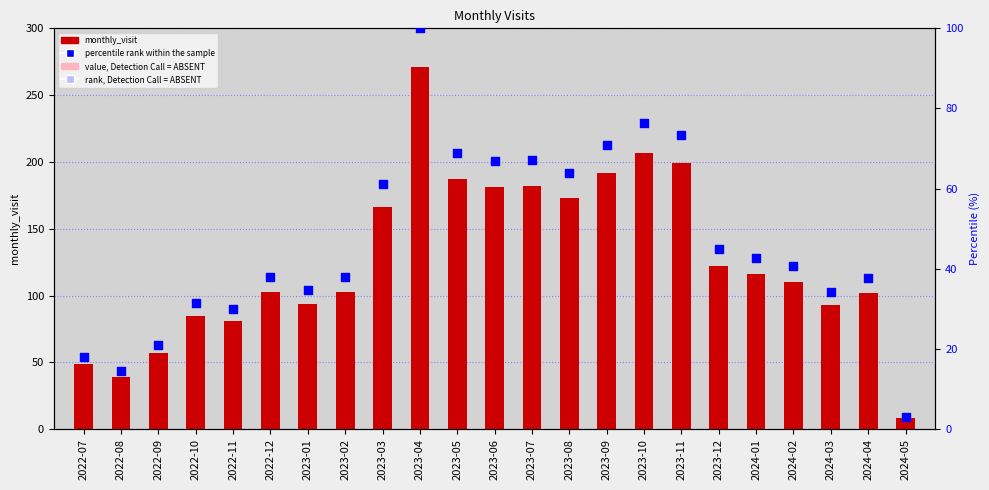

Which series has the largest Y range (max minus min)?

monthly_visit